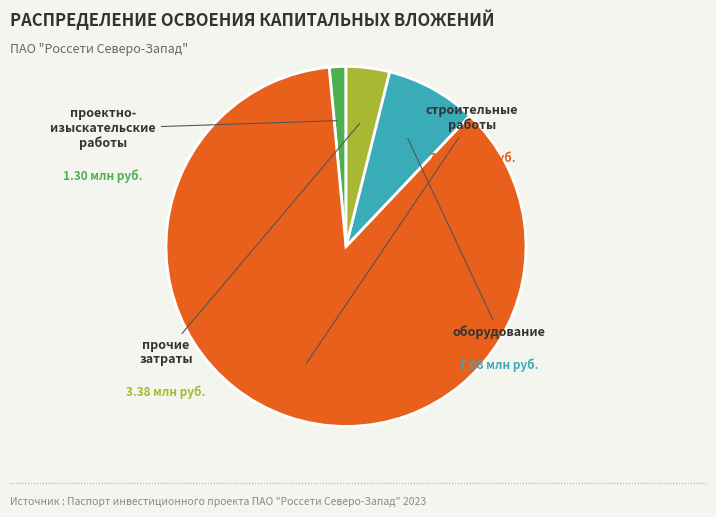

Count the number of slices in the pie.

4